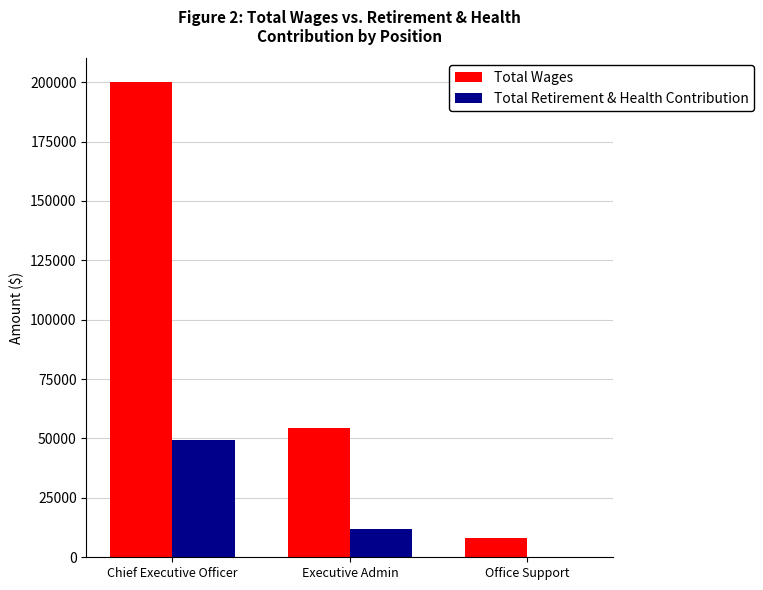

At which category is the sum across all series the highest?

Chief Executive Officer